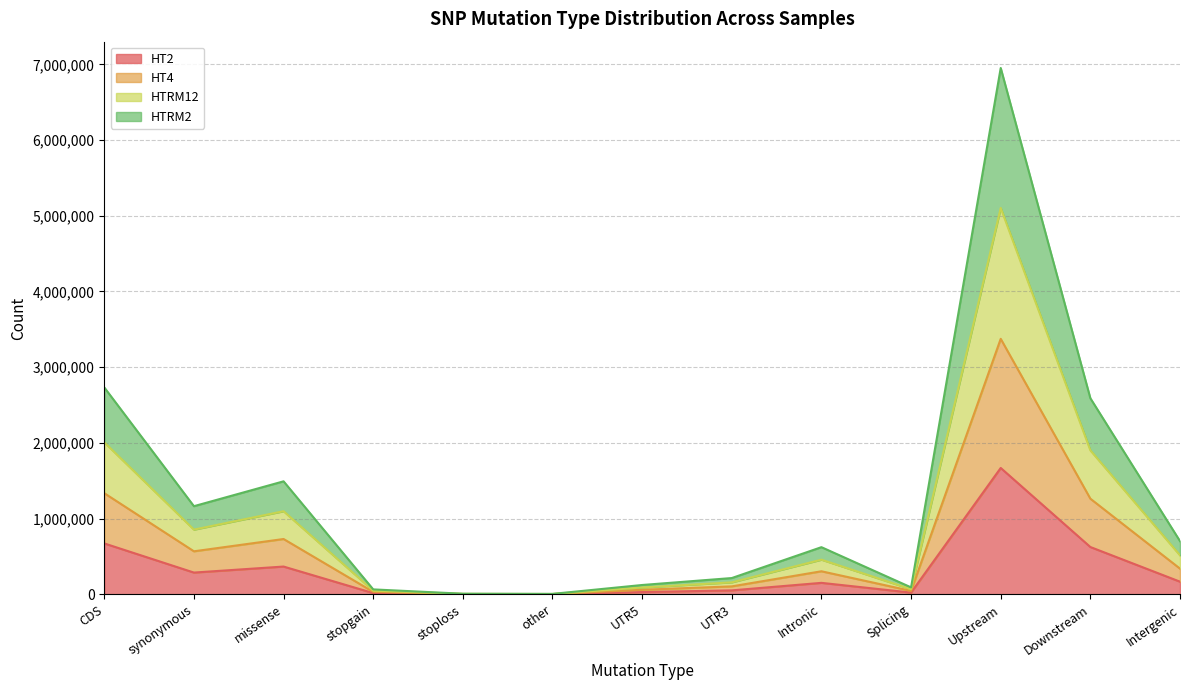

At which label does HT2 reach its peak?

Upstream